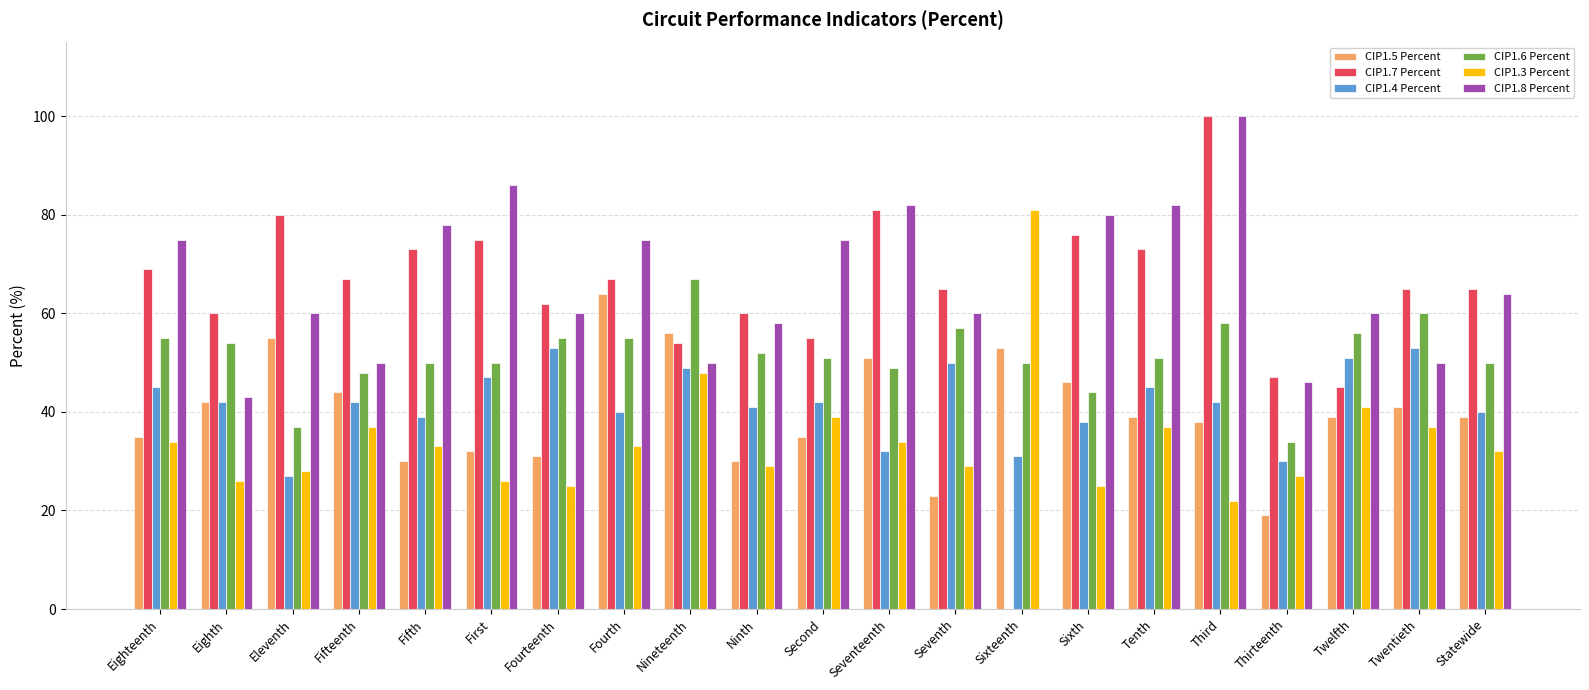

Does the chart contain stacked bars?

No